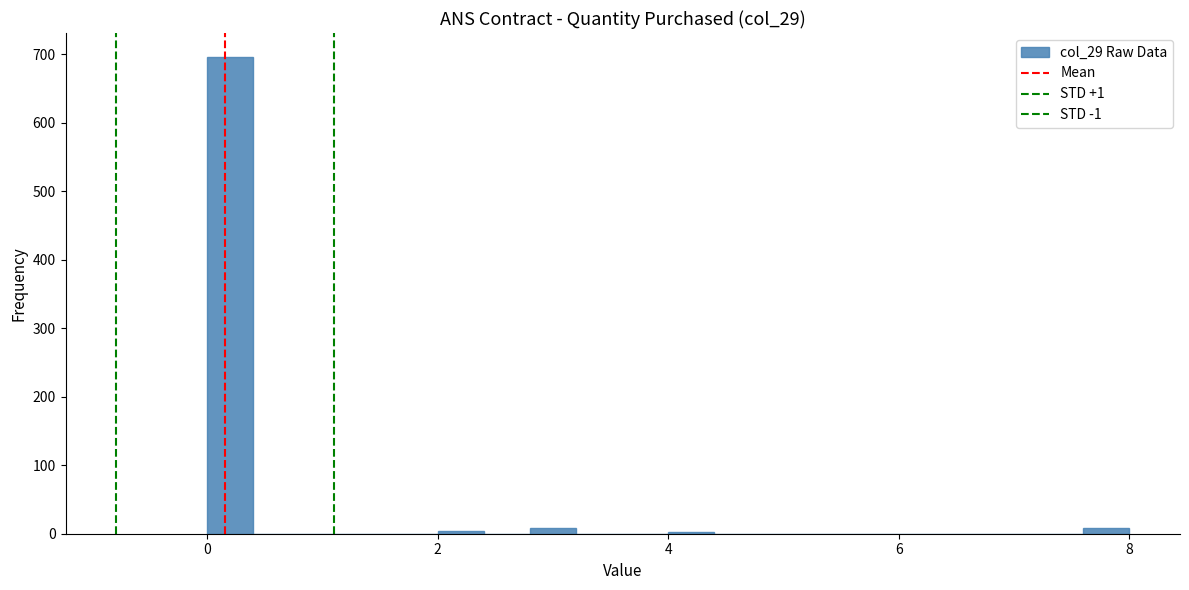

Read against the x-axis, roughly where is the centre of the tallest bar?

0.2